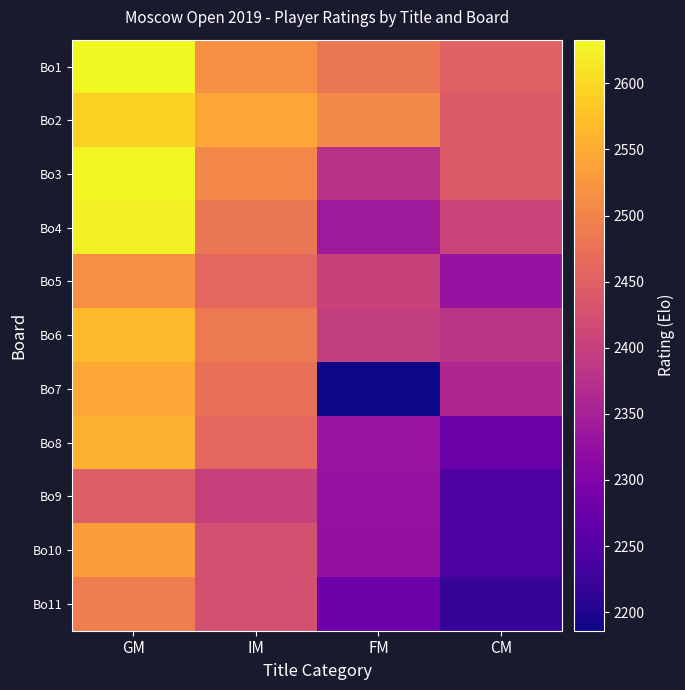

Count the number of categories in the chart.

4